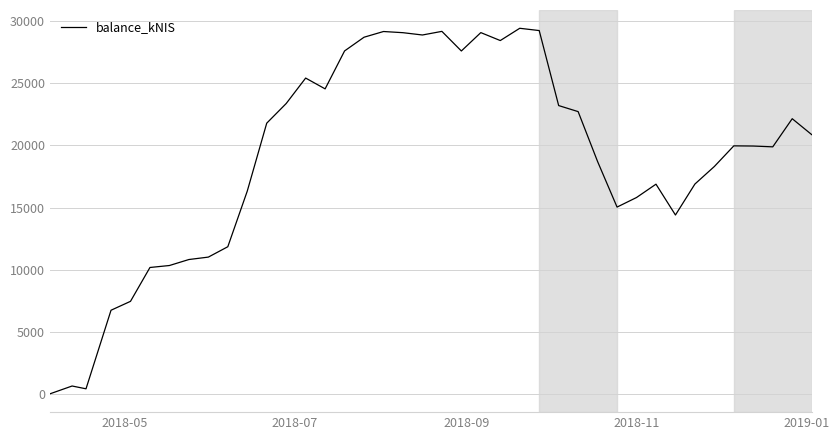

What is the greatest value displayed?

29390.2